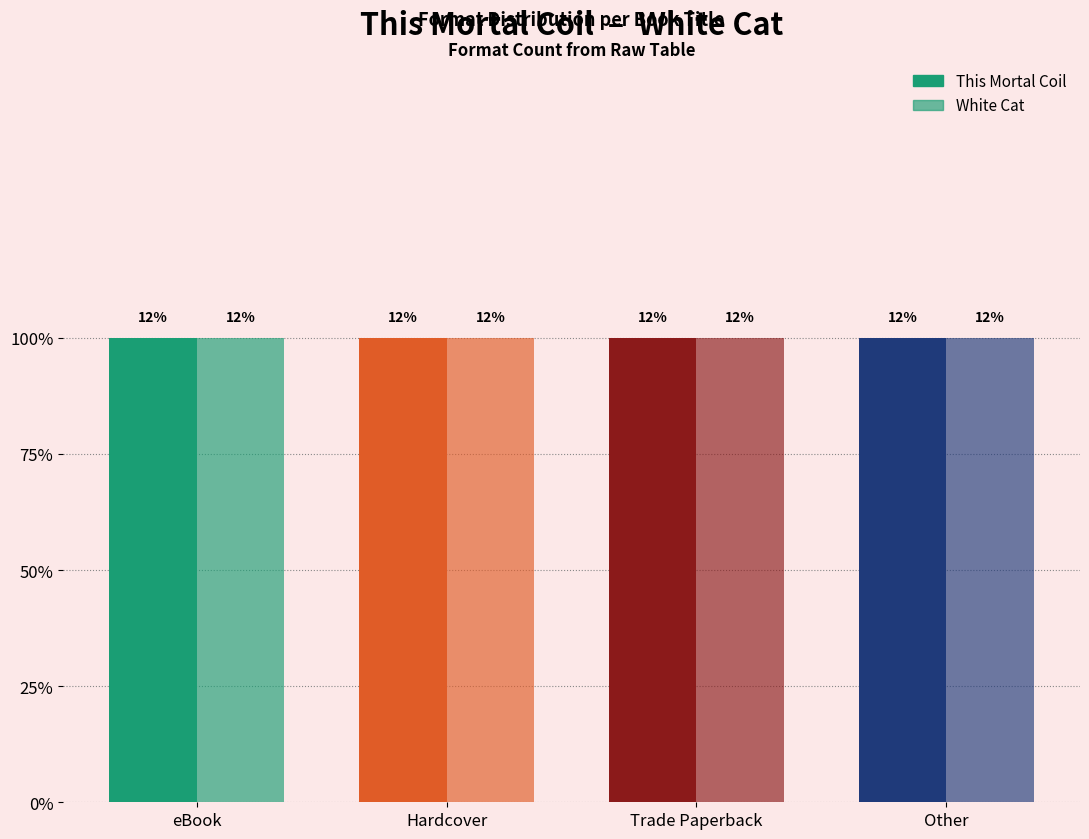

Which label corresponds to the smallest value in the chart?

eBook